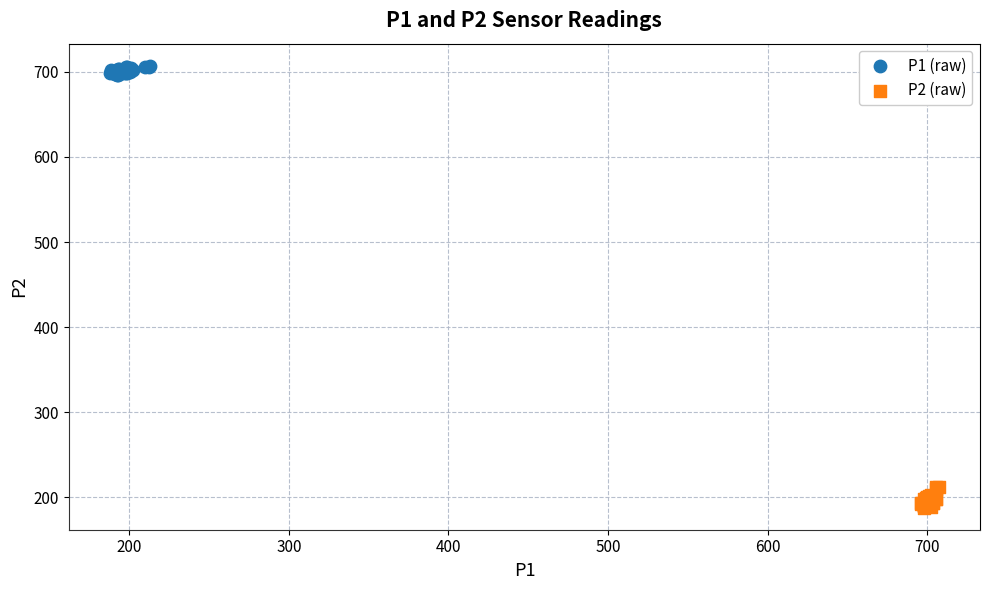

Which series has the largest Y range (max minus min)?

P2 (raw)